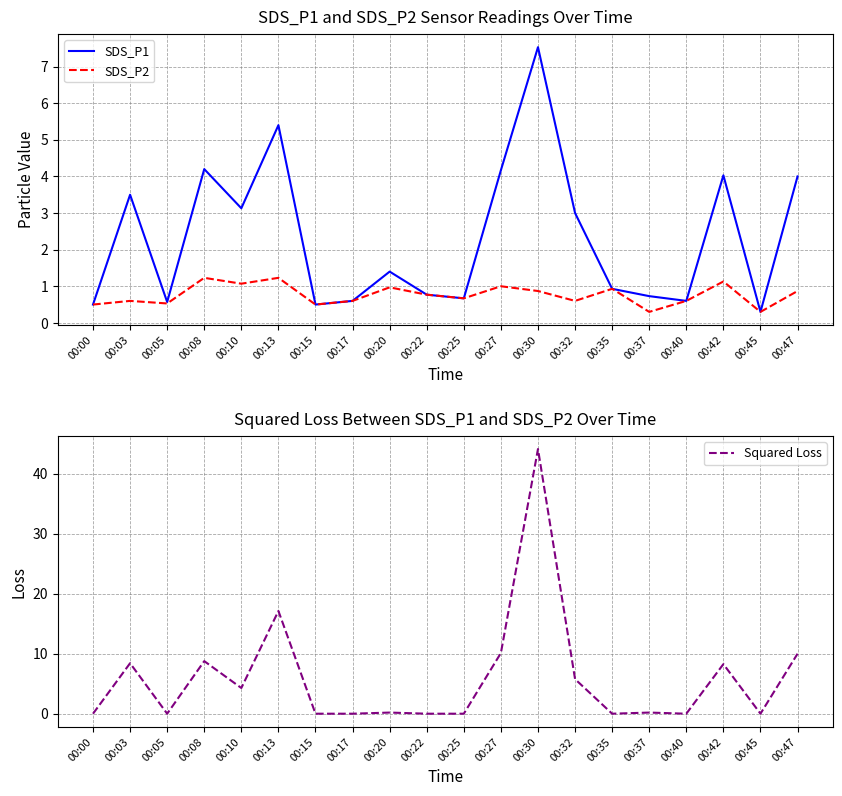

What are all the series names shown in the legend?

SDS_P1, SDS_P2, Squared Loss